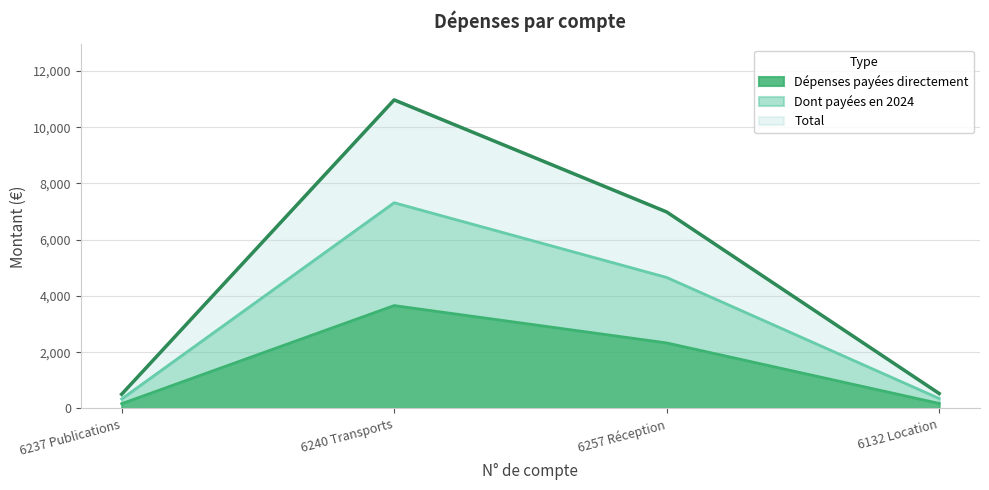

What are all the series names shown in the legend?

Dépenses payées directement, Dont payées en 2024, Total